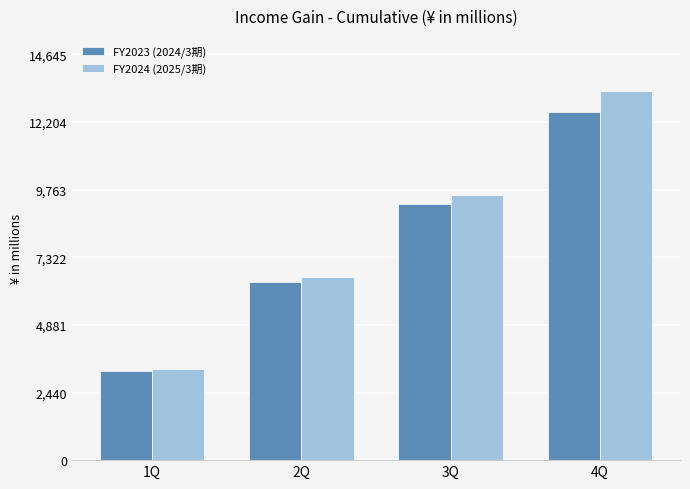

Is it true that FY2024 (2025/3期) equals 9569 at 3Q?

True